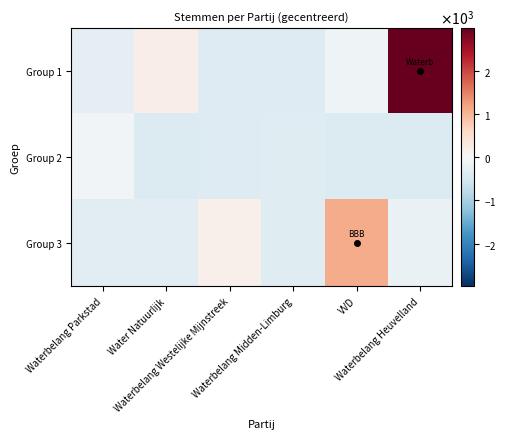

At which category does the chart reach its peak across all series?

Waterbelang Heuvelland